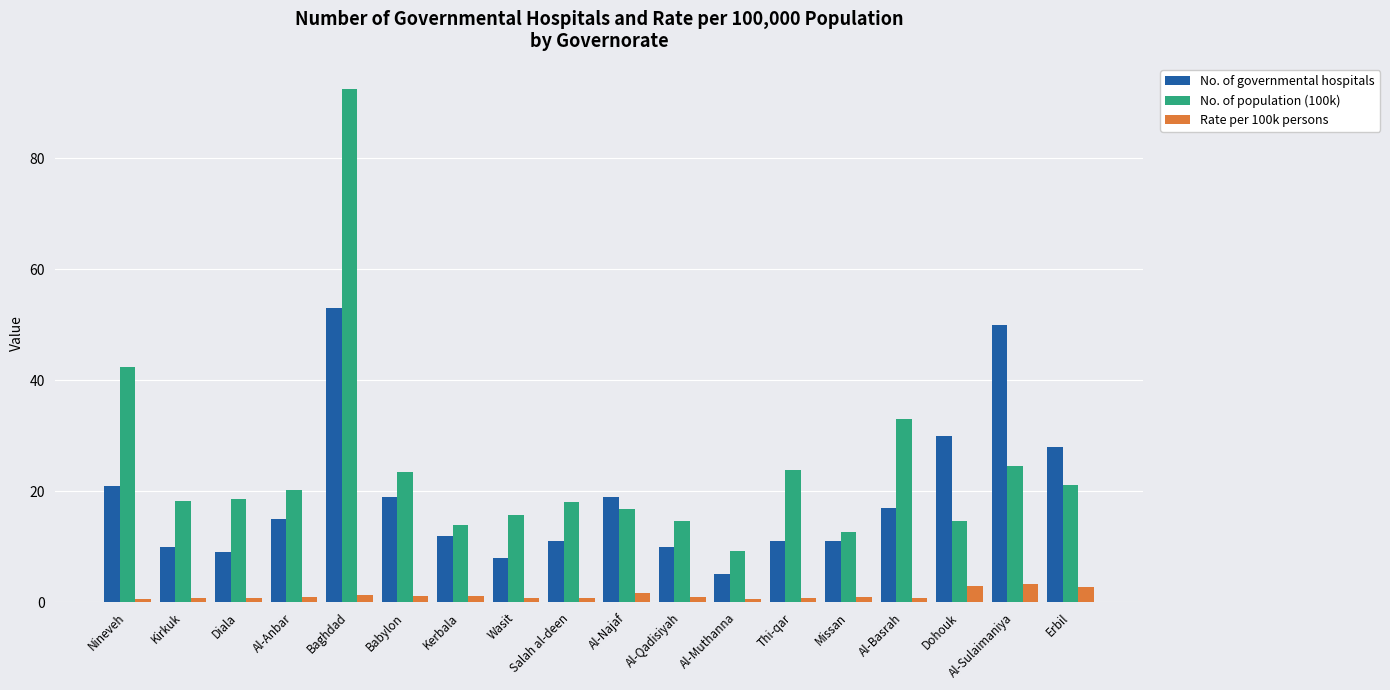

The No. of population (100k) series shows 20.9 at Kerbala. True or false?

False